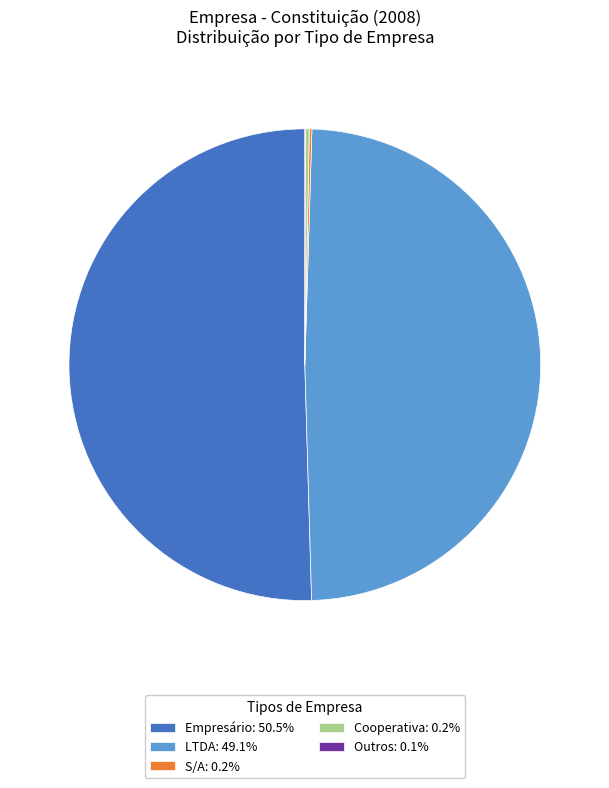

Does LTDA: 49.1% represent more than half of the total?

No